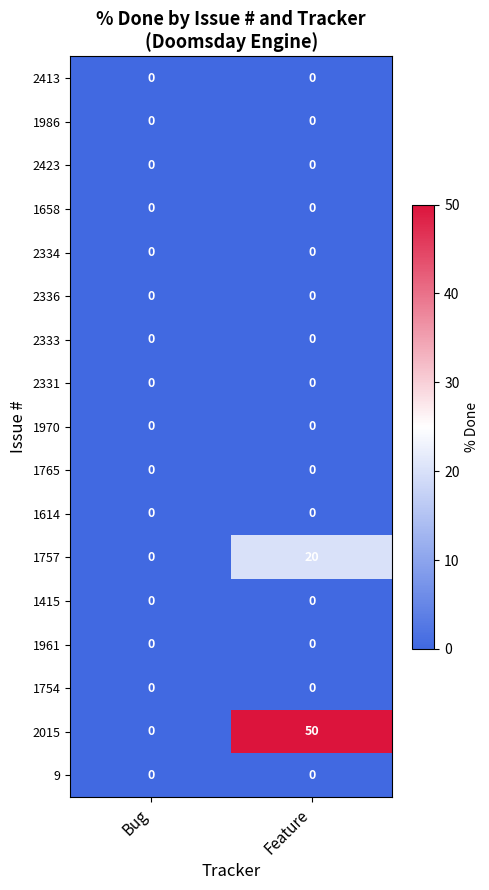

What is the difference between the maximum and minimum values in the 2015 series?

50